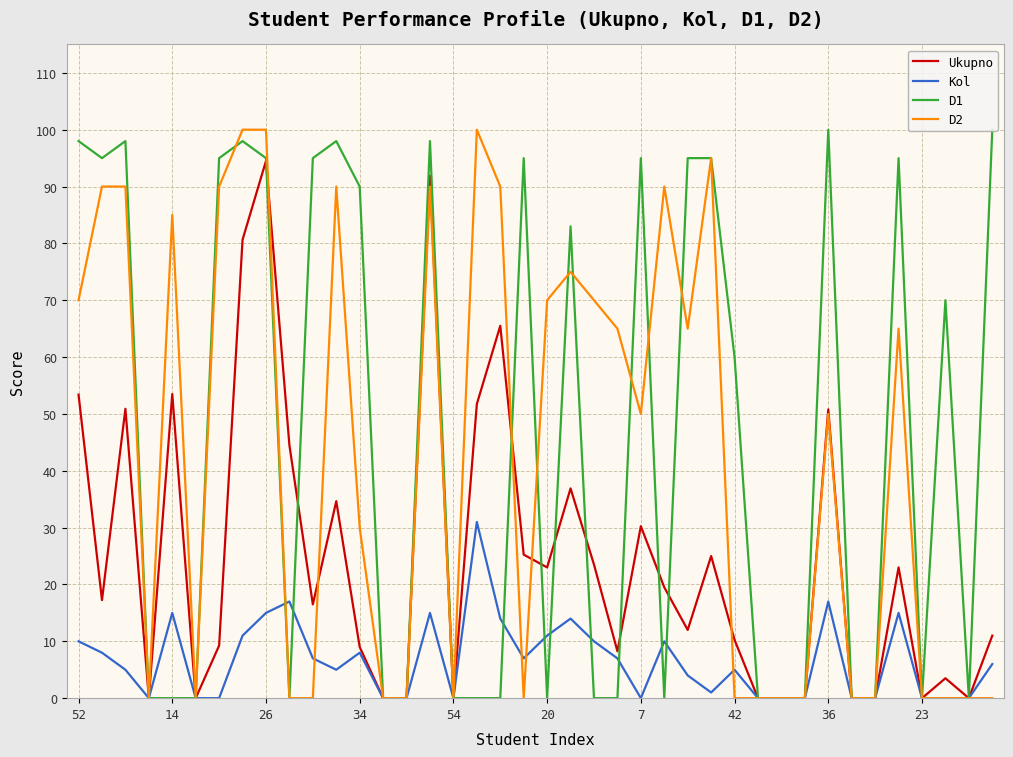

Count the number of categories in the chart.

40